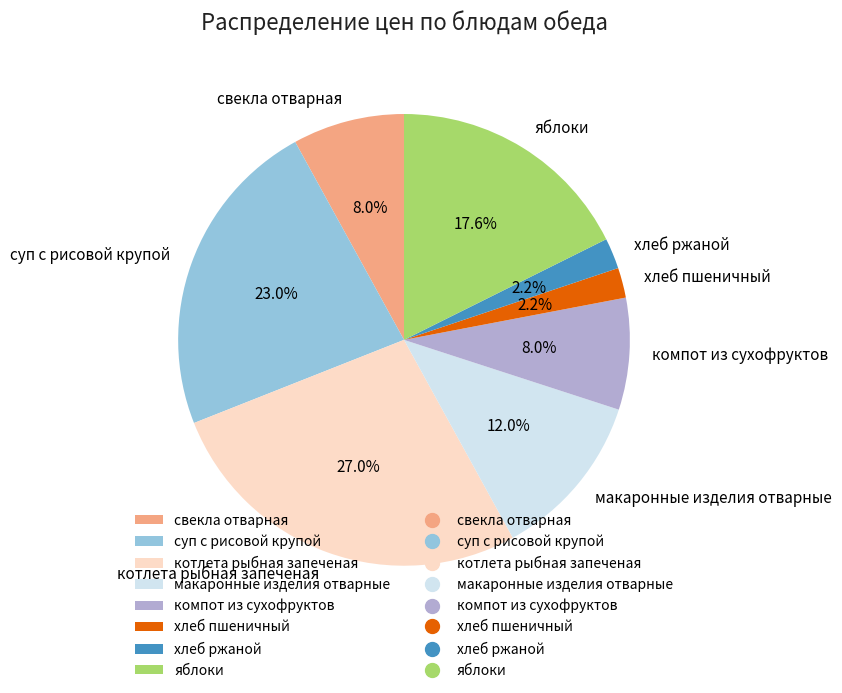

What portion of the pie excludes компот из сухофруктов?

92.0%